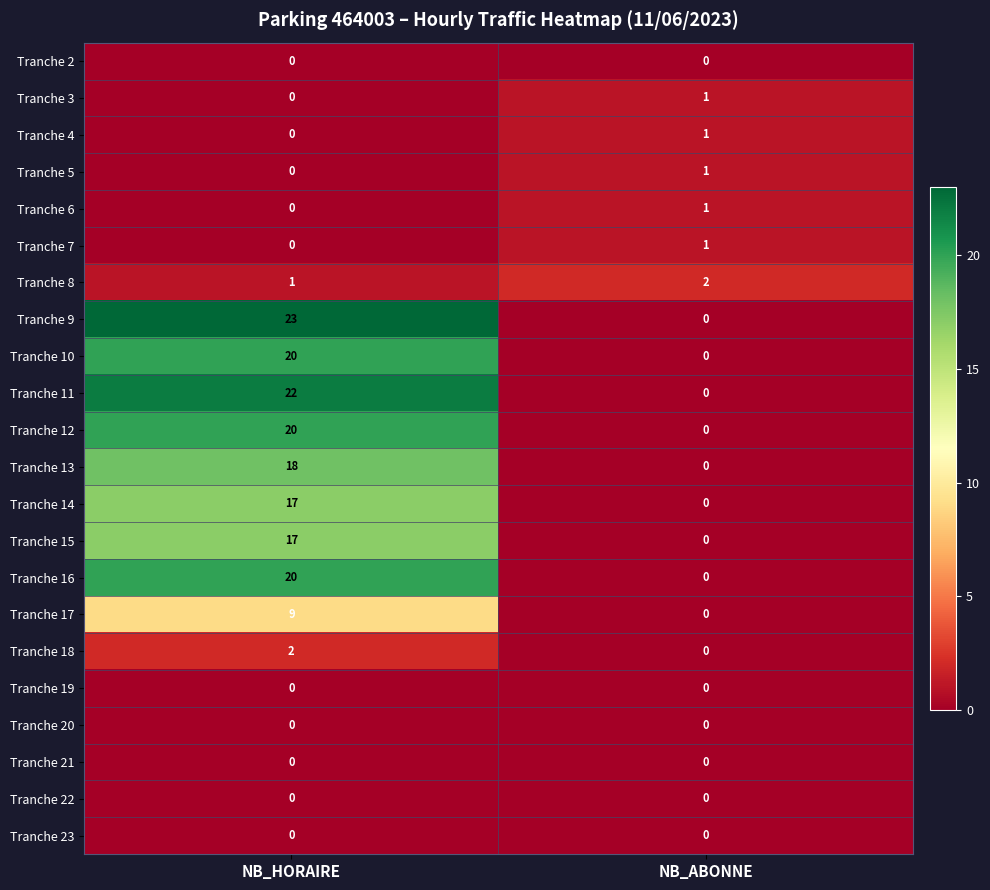

What is the difference between the maximum and minimum values in the Tranche 15 series?

17